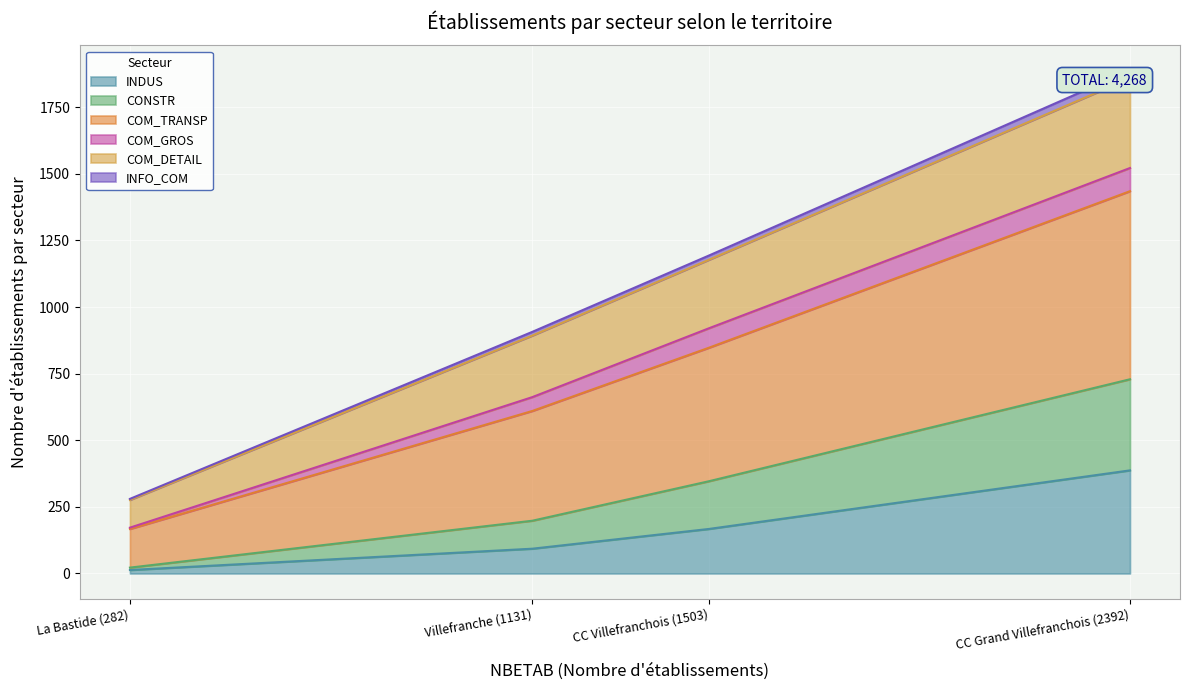

True or false: COM_DETAIL and INDUS intersect in this chart.

False